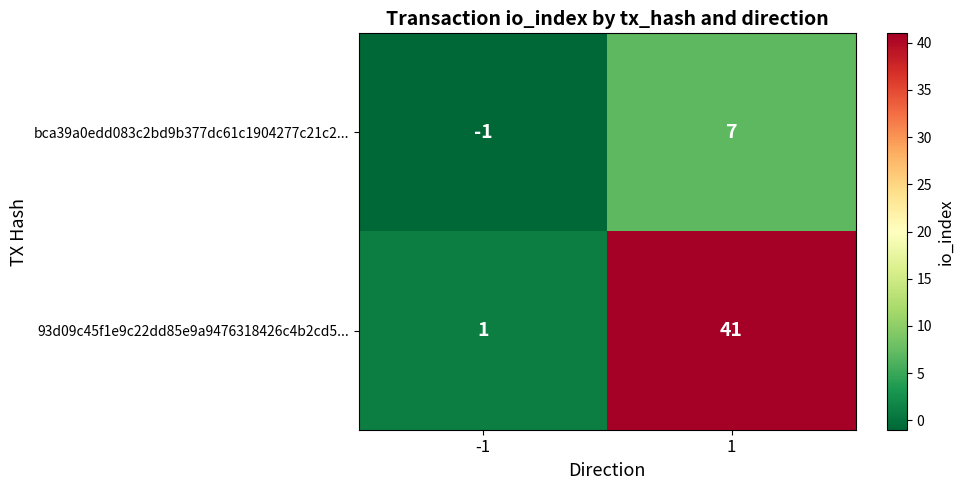

What is the greatest value displayed?

41